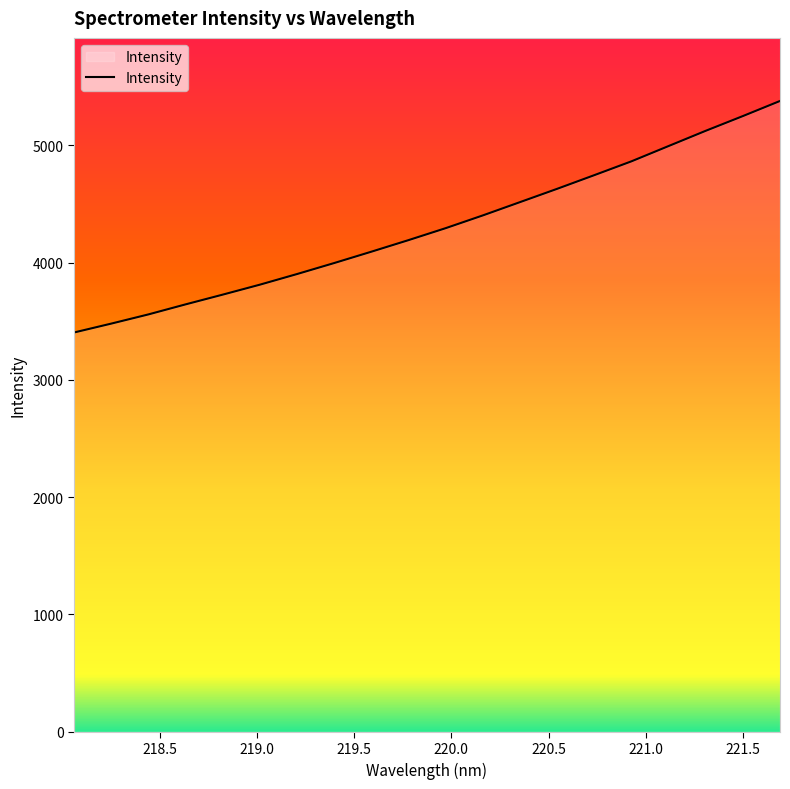

What is the difference between the maximum and minimum values?

1973.5